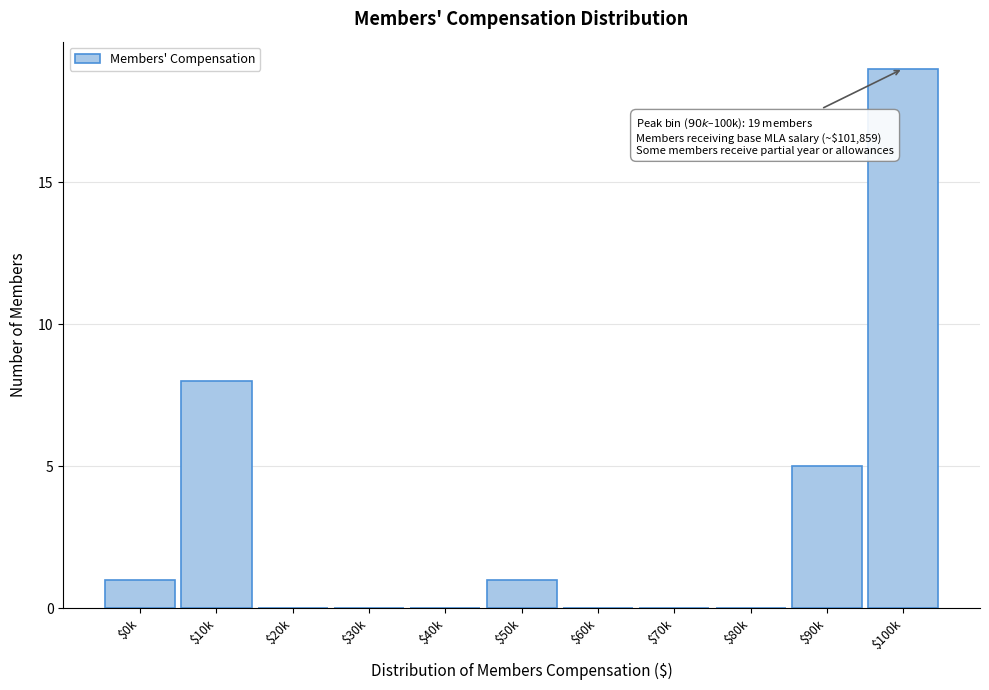

Where is the data nearest to the value 9?

$10k